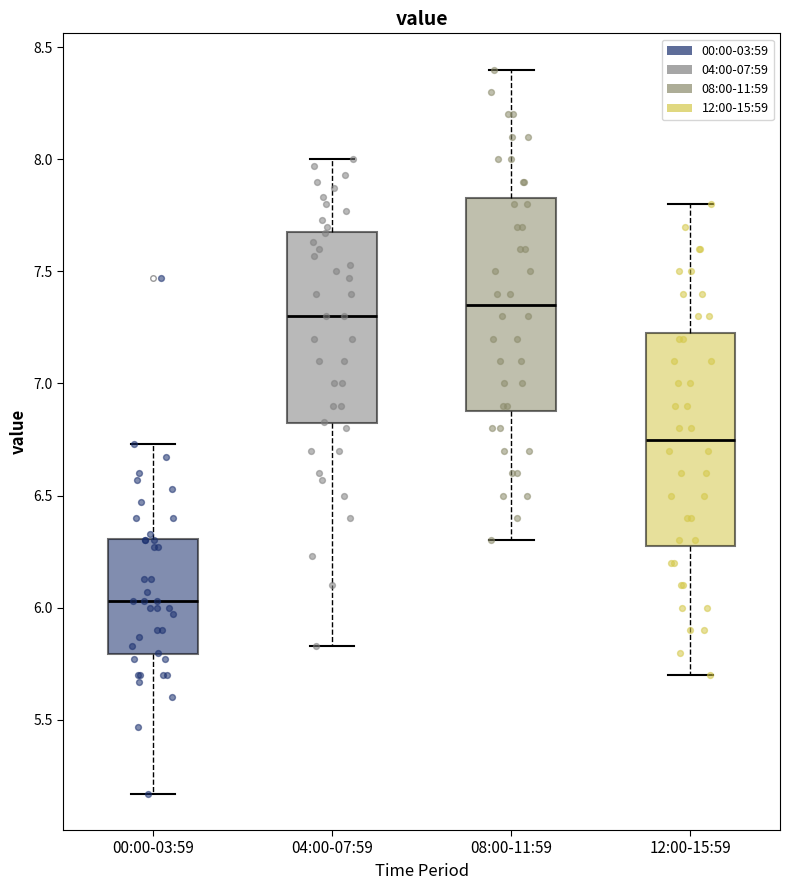

Where does the lower whisker of the box for 08:00-11:59 end on the y-axis? The values are not printed on the chart, so give them approximately, as read against the axis.

6.30